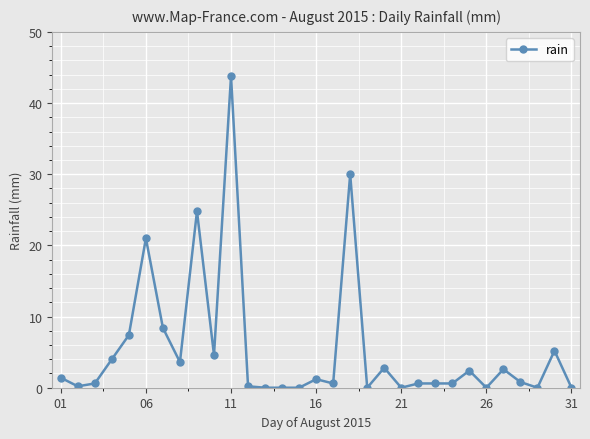

What is the sum of all values?

167.4